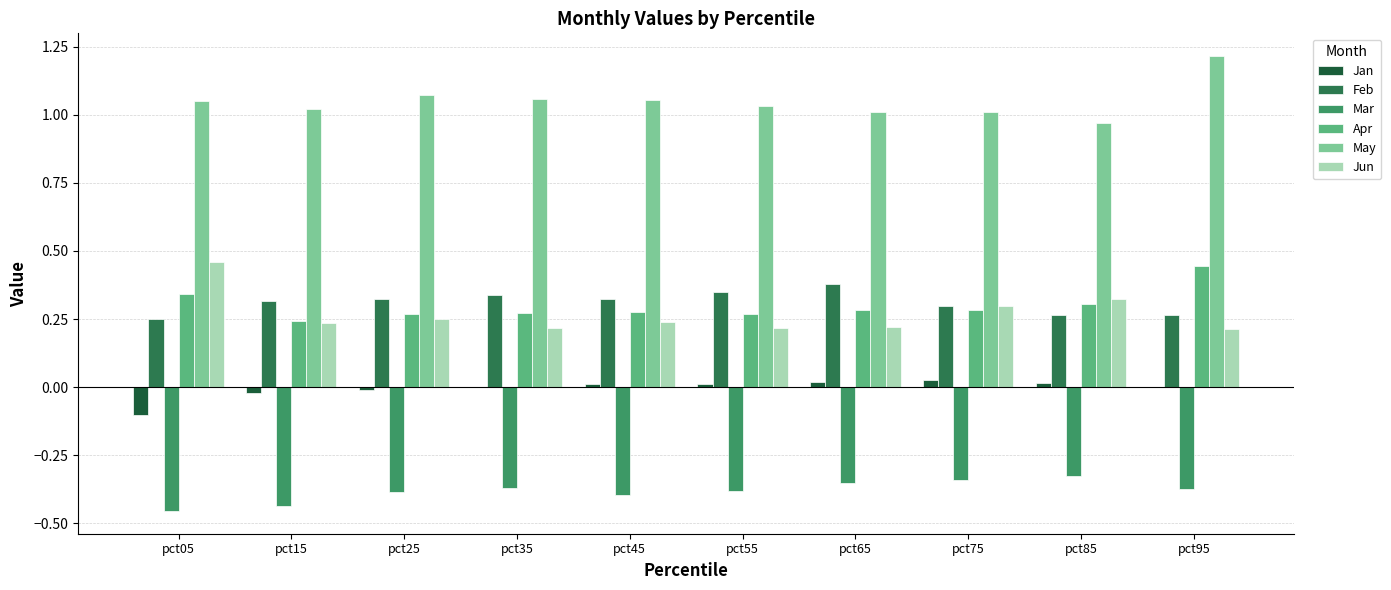

The value of Jun at pct35 is 0.3. True or false?

False